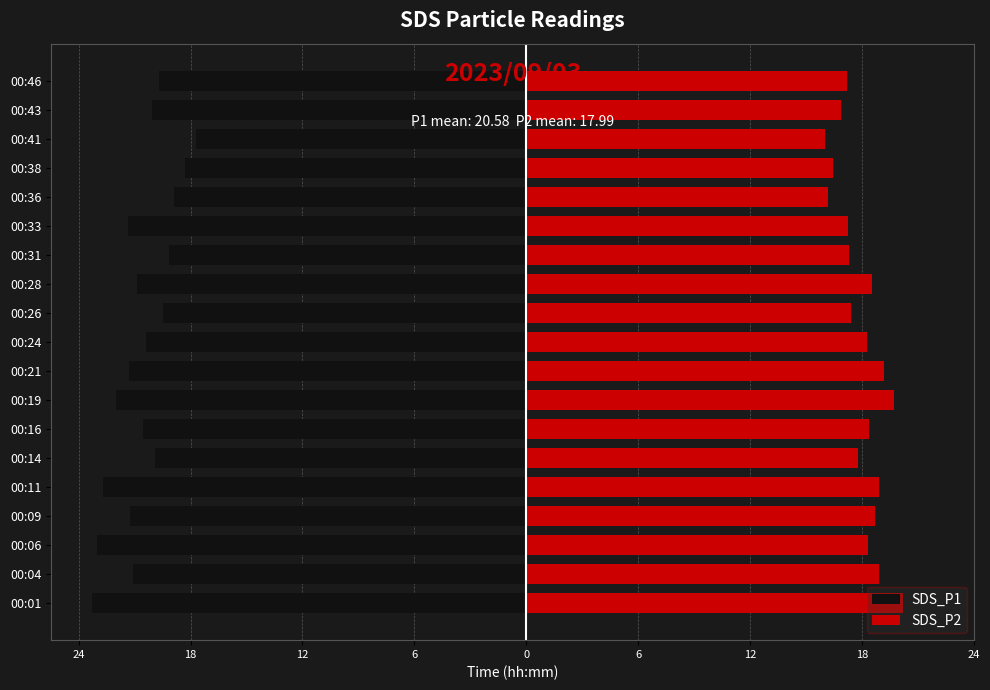

What is the total value across all series at 18?

-2.2